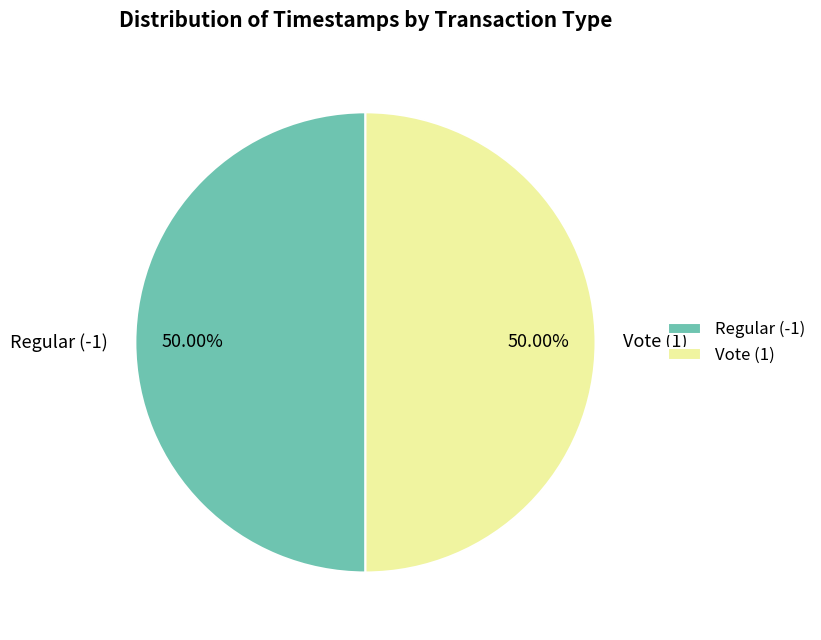

Do Regular (-1) and Vote (1) together represent more than half of the pie?

Yes